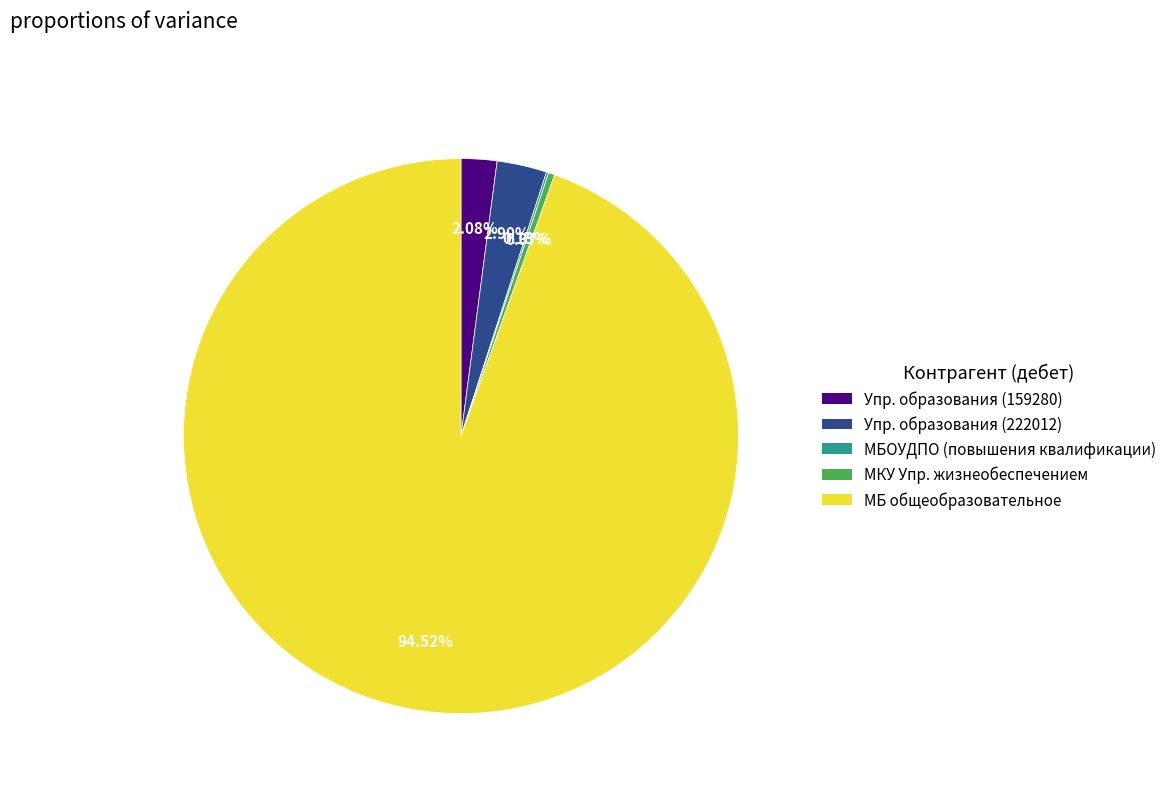

Does any single category account for the majority?

Yes